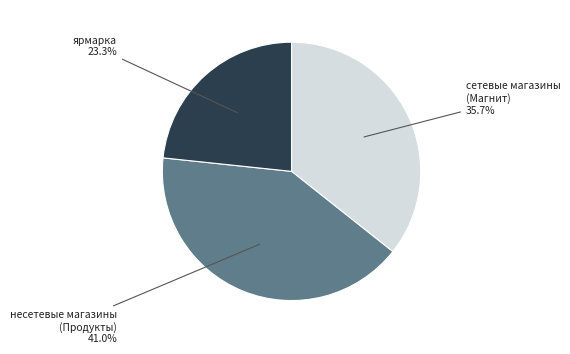

Is there any slice that represents more than half of the pie?

No